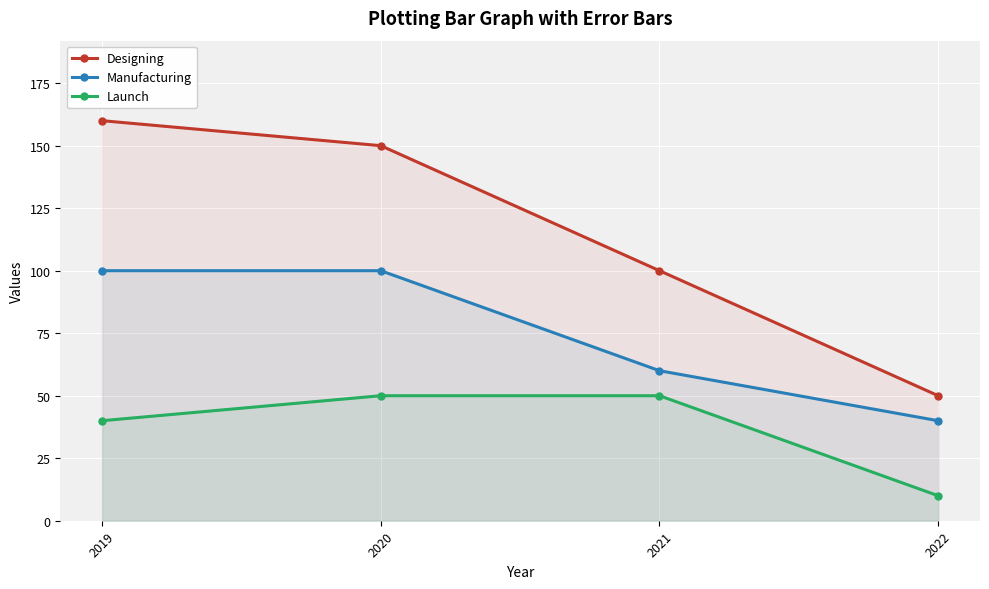

The Manufacturing series shows 60 at 2021. True or false?

True